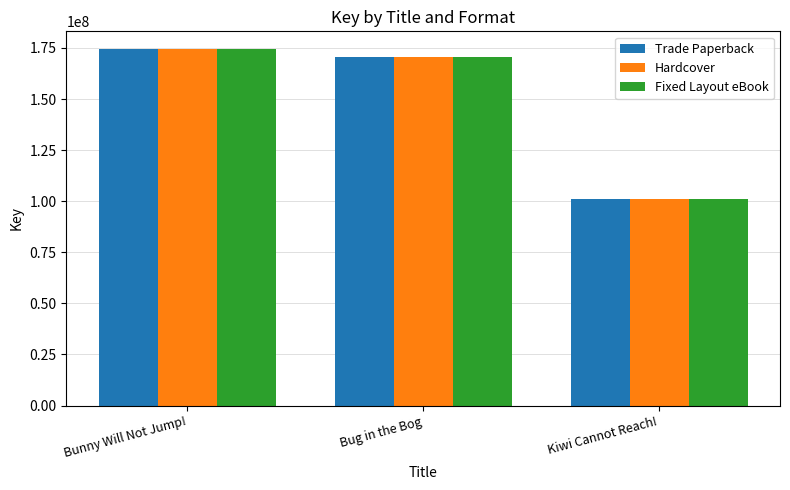

What value does the Fixed Layout eBook series have at Bunny Will Not Jump!, to the nearest 100?

174416400